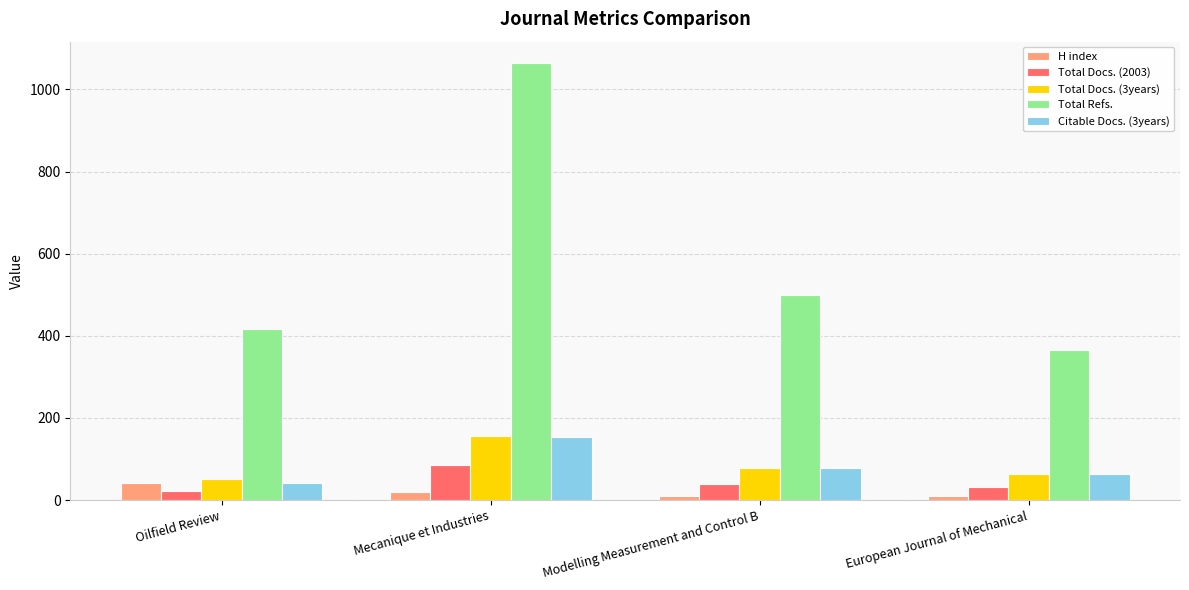

Which series changed the most between Oilfield Review and Mecanique et Industries?

Total Refs.